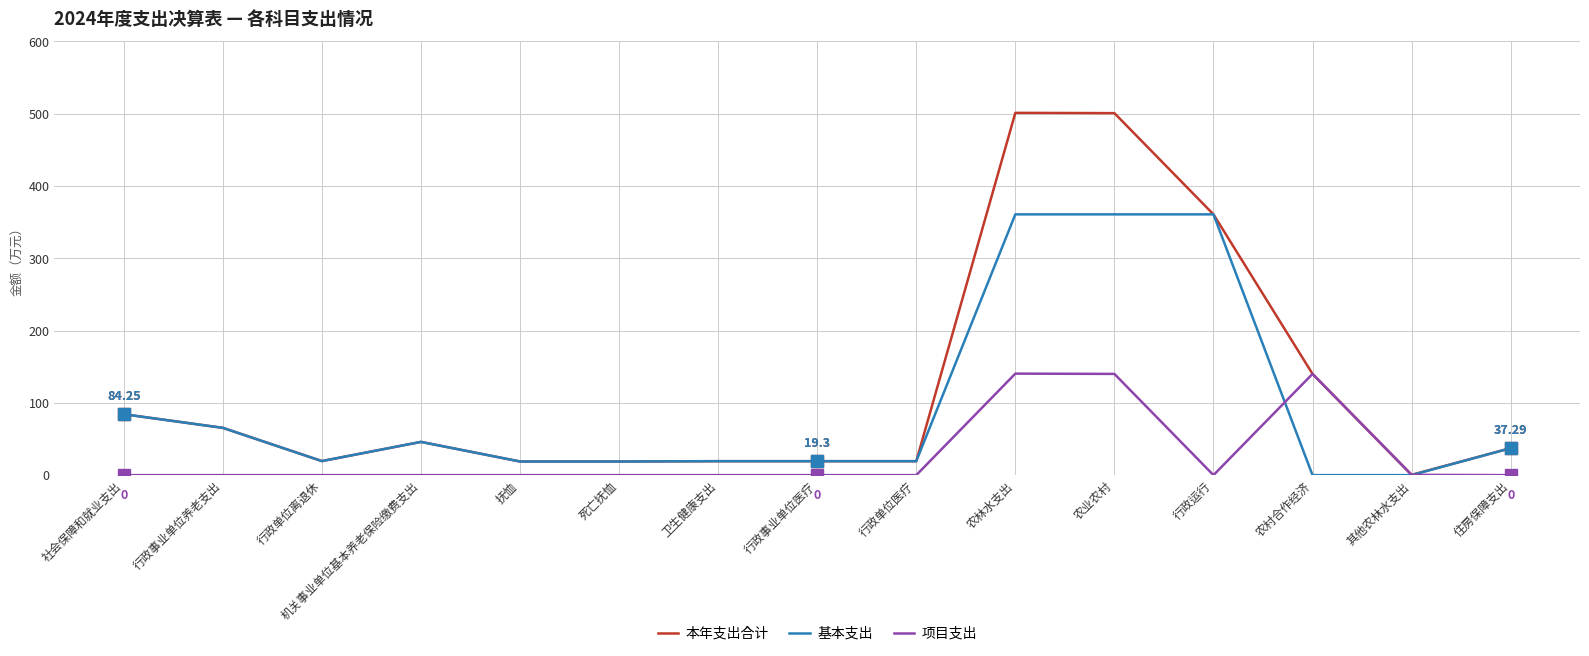

Which series has the widest spread of values?

本年支出合计